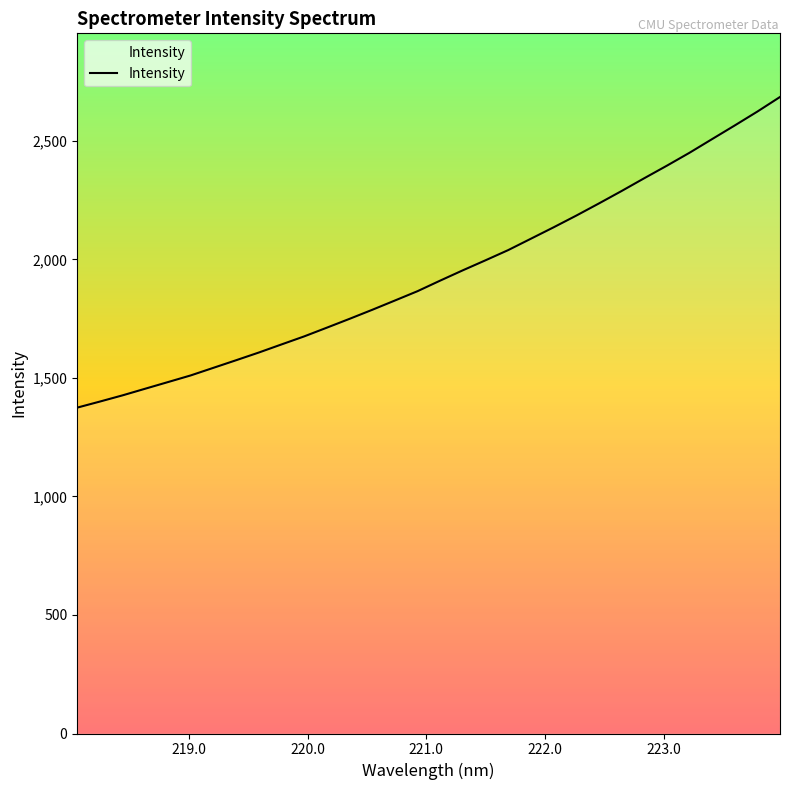

What is the difference between the second highest and minimum values?

1248.9